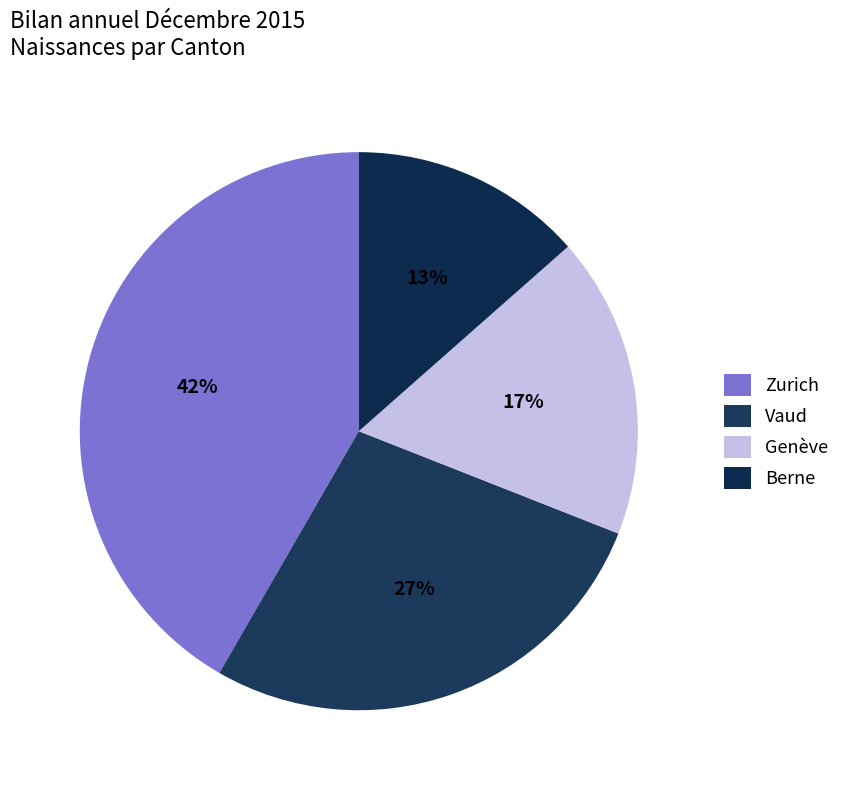

Count the number of slices in the pie.

4